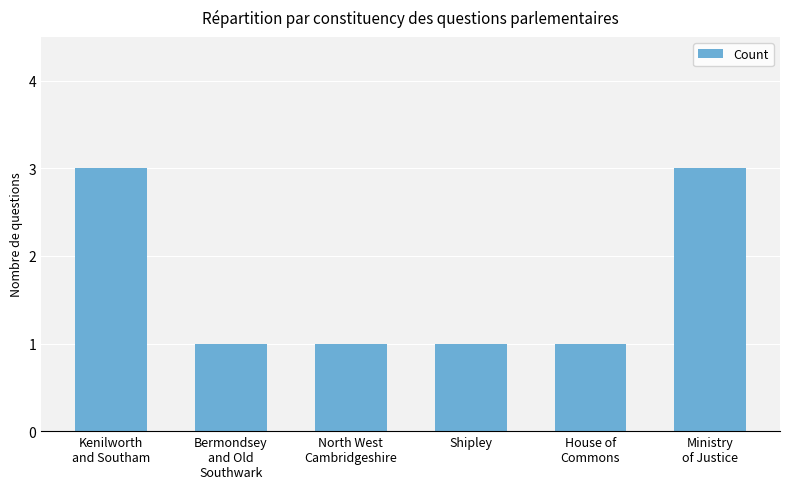

Reading left to right, what are all the values shown in this chart?

3	1	1	1	1	3